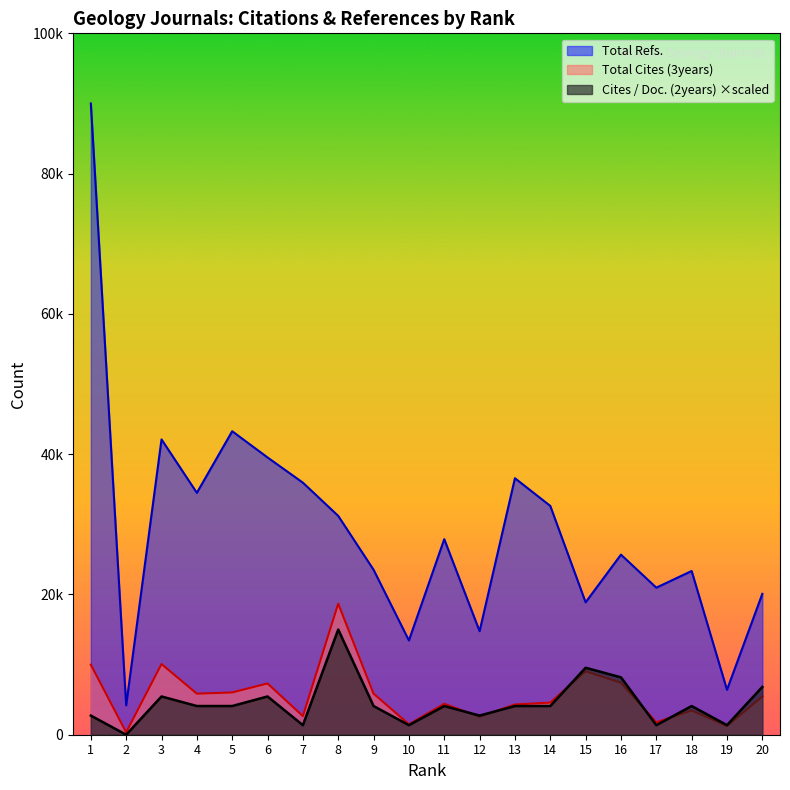

Which series has the largest range (max minus min)?

Total Refs.